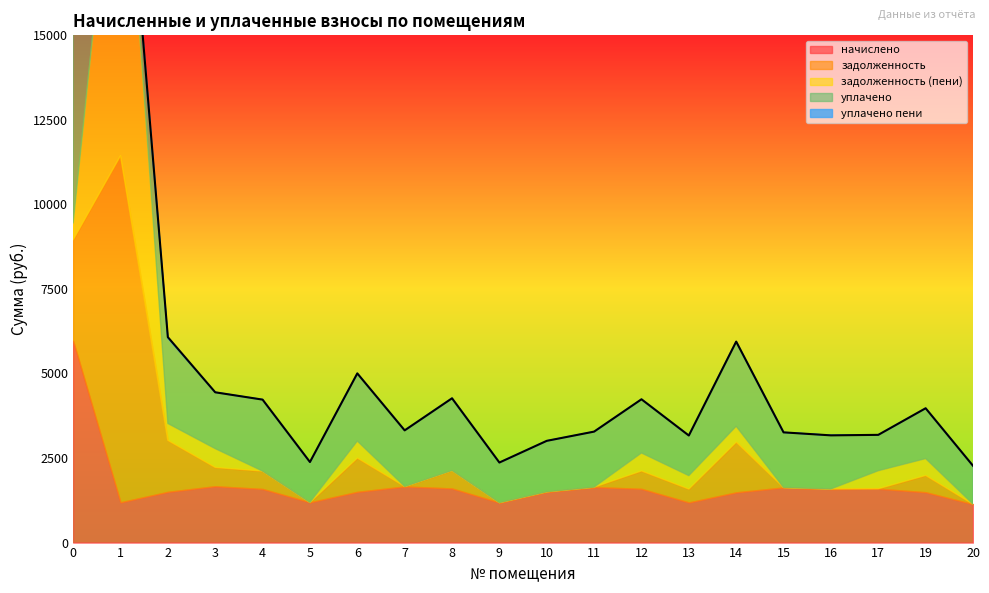

What is the difference between the second highest and minimum values in the уплачено series?

2521.0